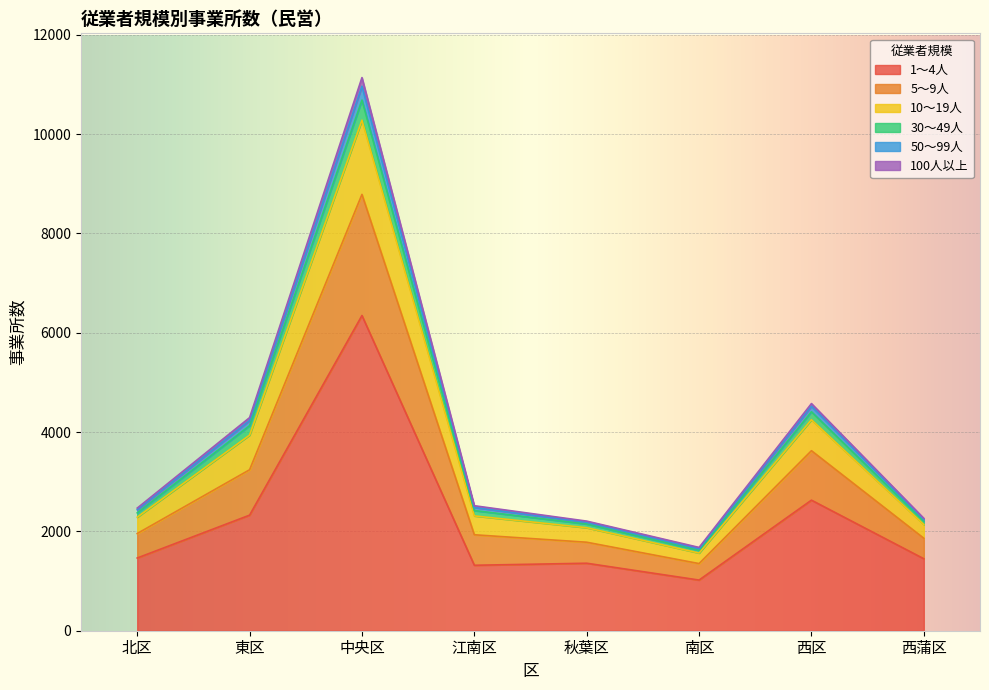

The value of 30～49人 at 東区 is 6771. True or false?

False